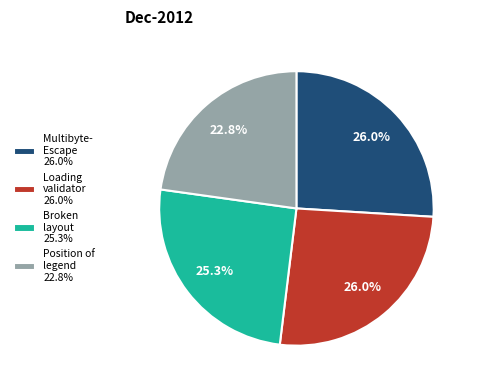

Approximately how many times larger is the value at Broken layout 25.3% compared to Loading validator 26.0%?

1.0